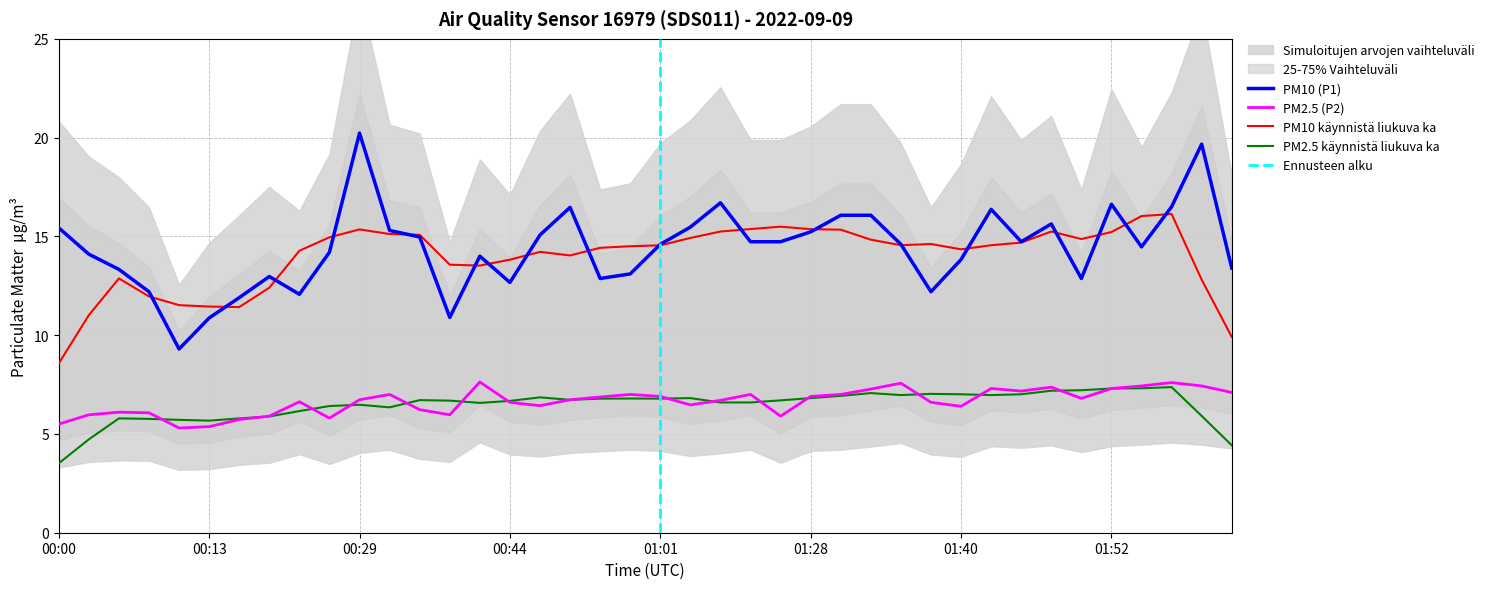

What is the minimum value shown in the chart?

5.3